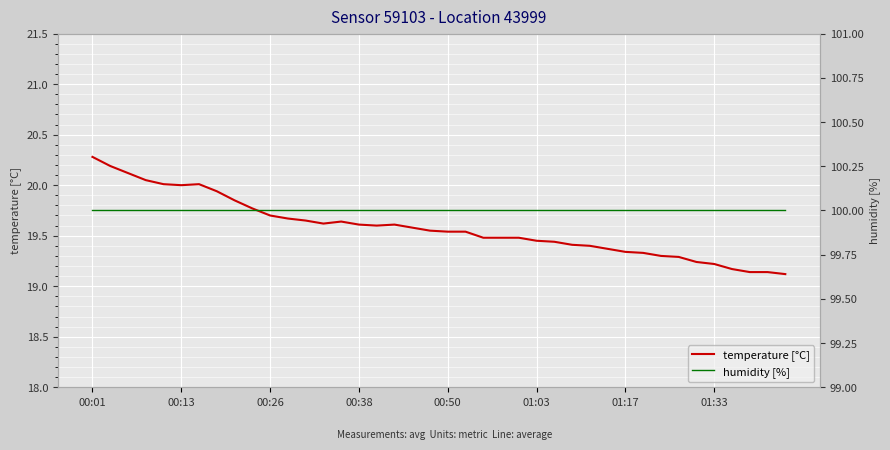

What is the highest value of the temperature [°C] series?

20.3